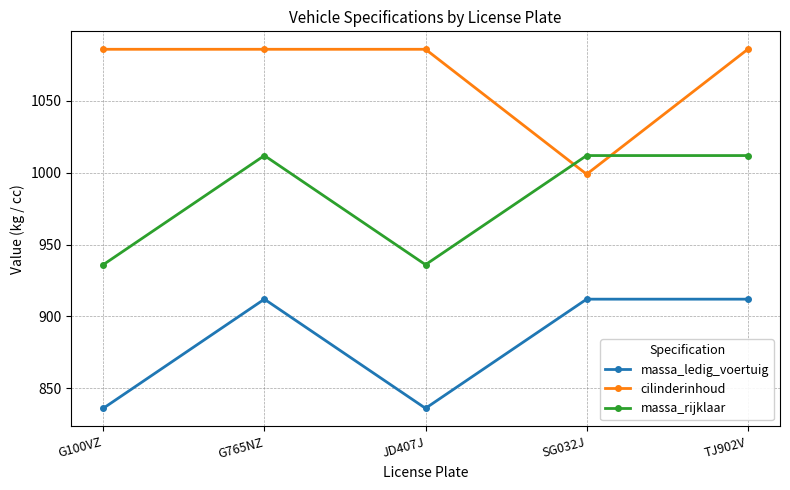

List the series in order of their peak value, lowest first.

massa_ledig_voertuig, massa_rijklaar, cilinderinhoud